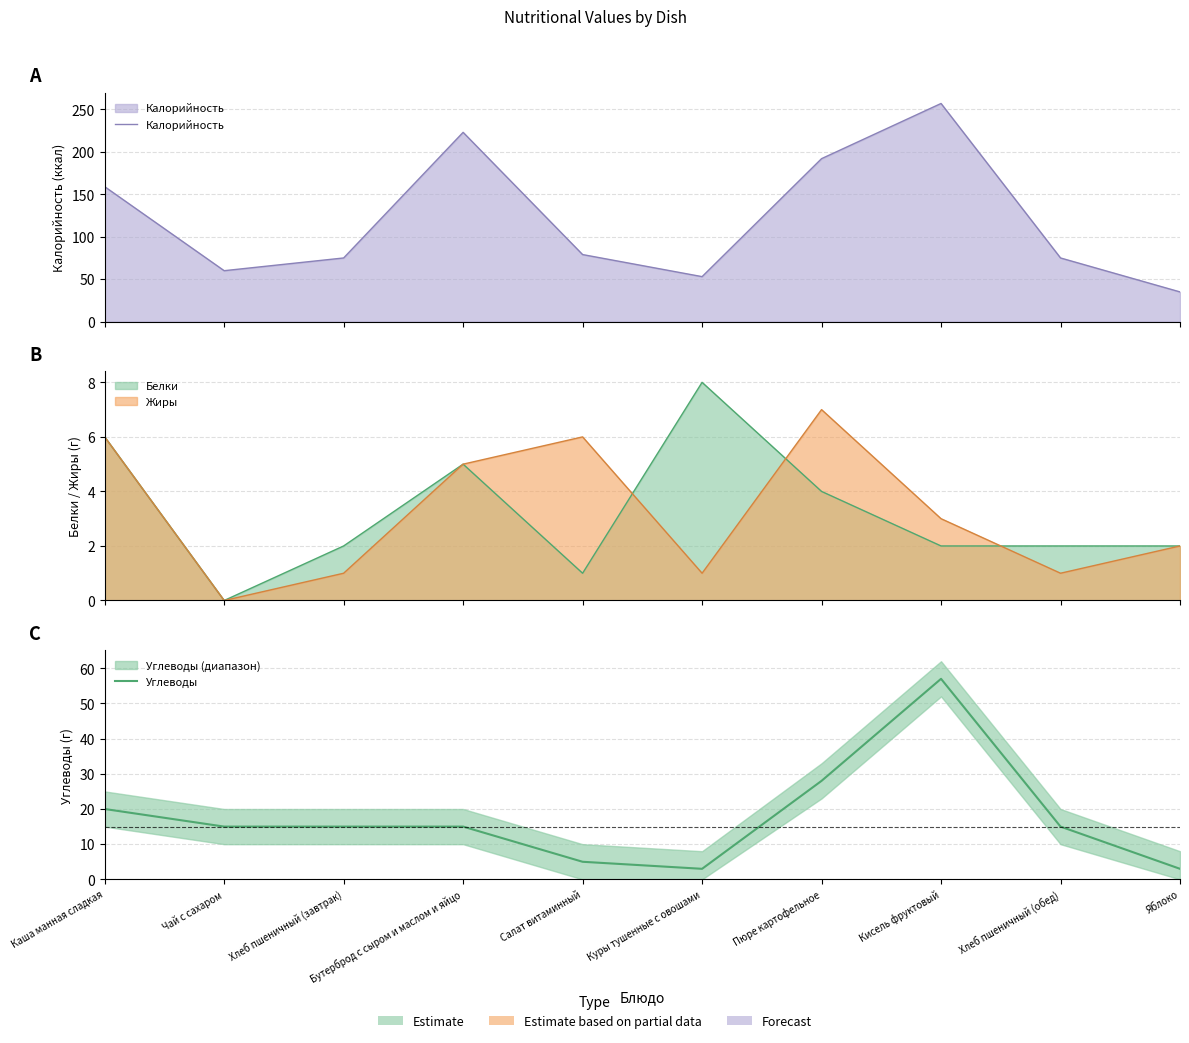

How many values in the Калорийность series are below 79?

5